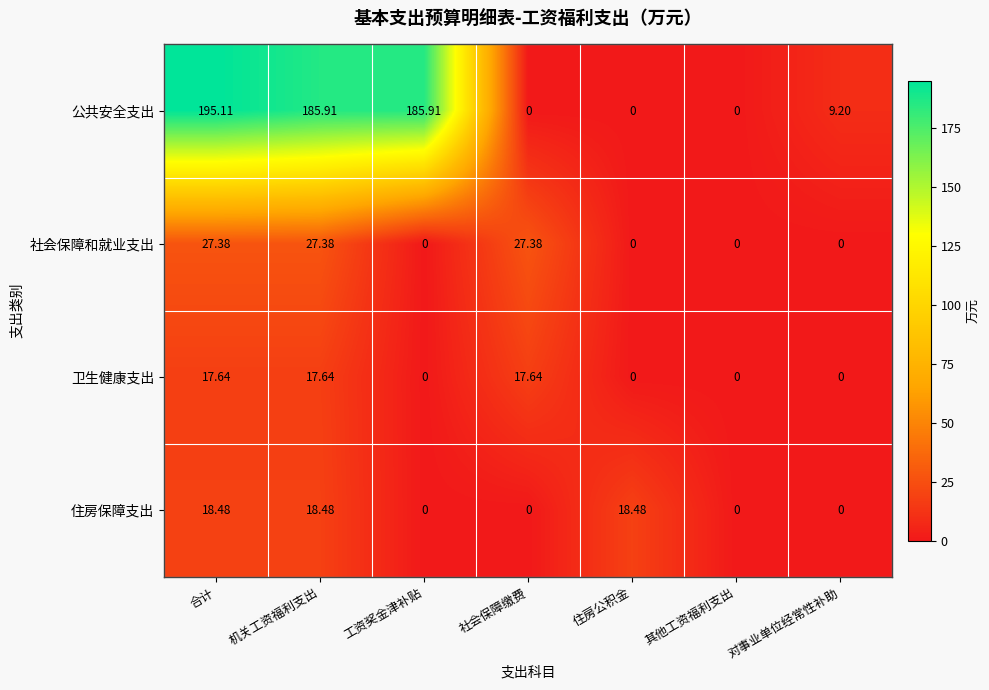

Which series has the widest spread of values?

公共安全支出